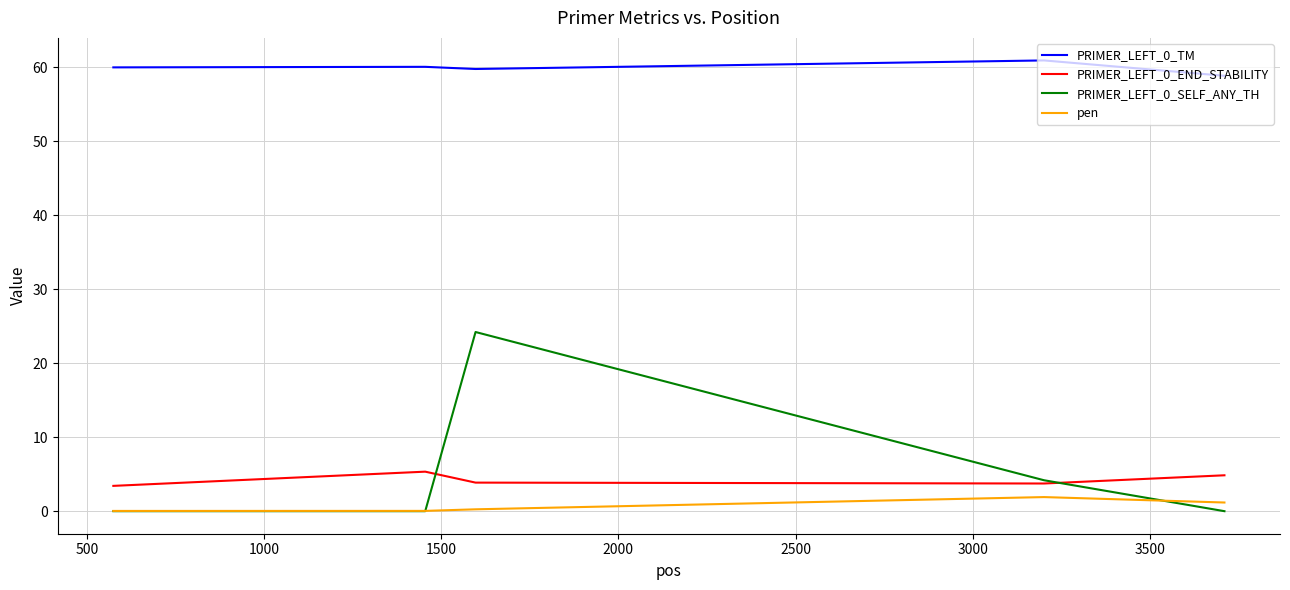

How many lines are shown in the chart?

4